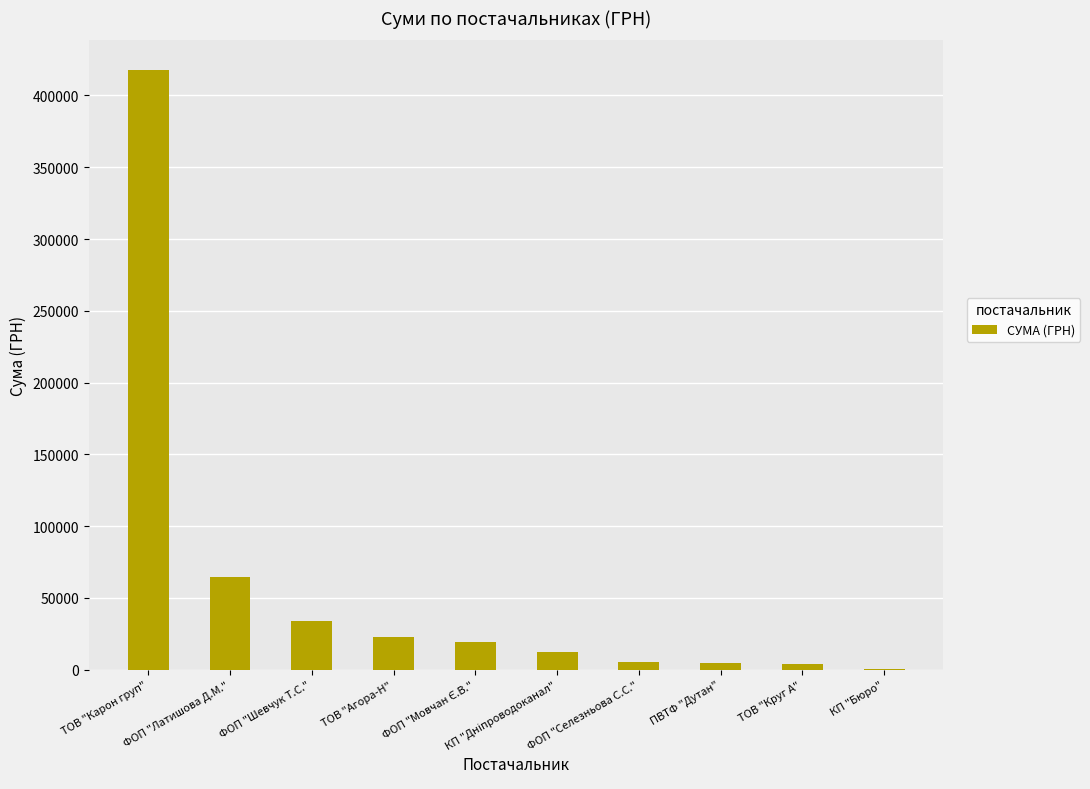

The chart shows a value of 33933.9 at ФОП "Шевчук Т.С.". True or false?

True